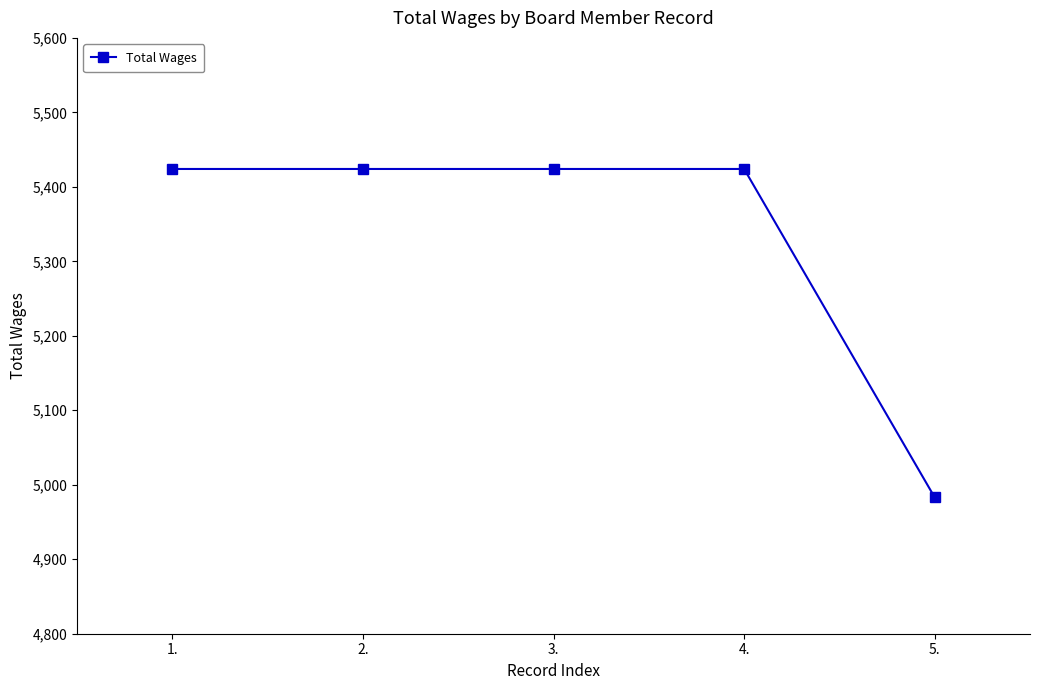

Which has a higher value, 5. or 1.?

1.